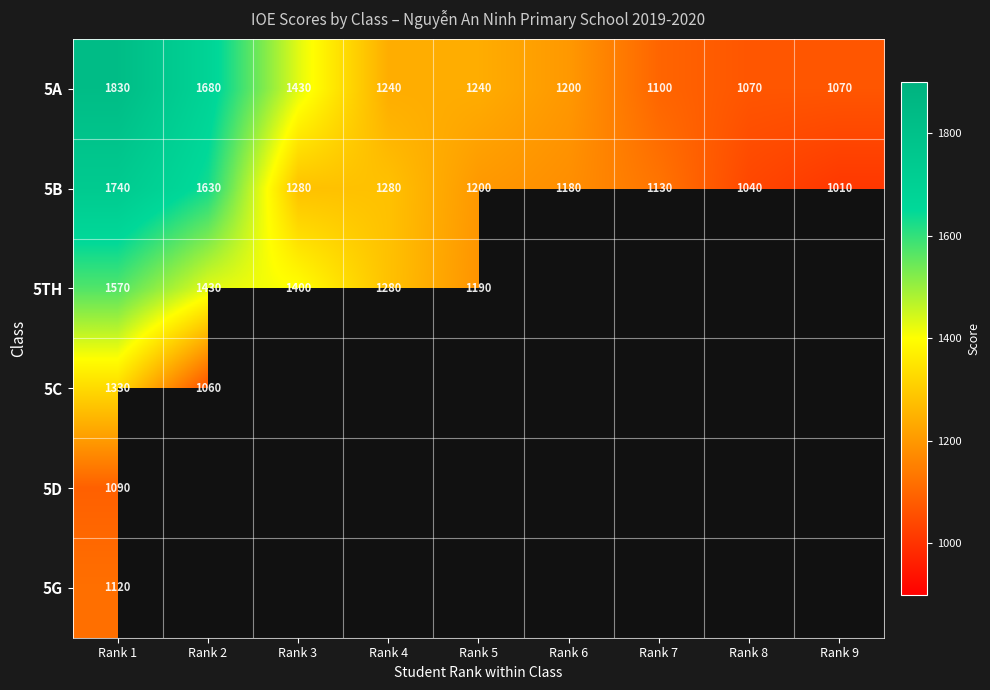

Read the 5A value at Rank 4, to the nearest 100.

1200